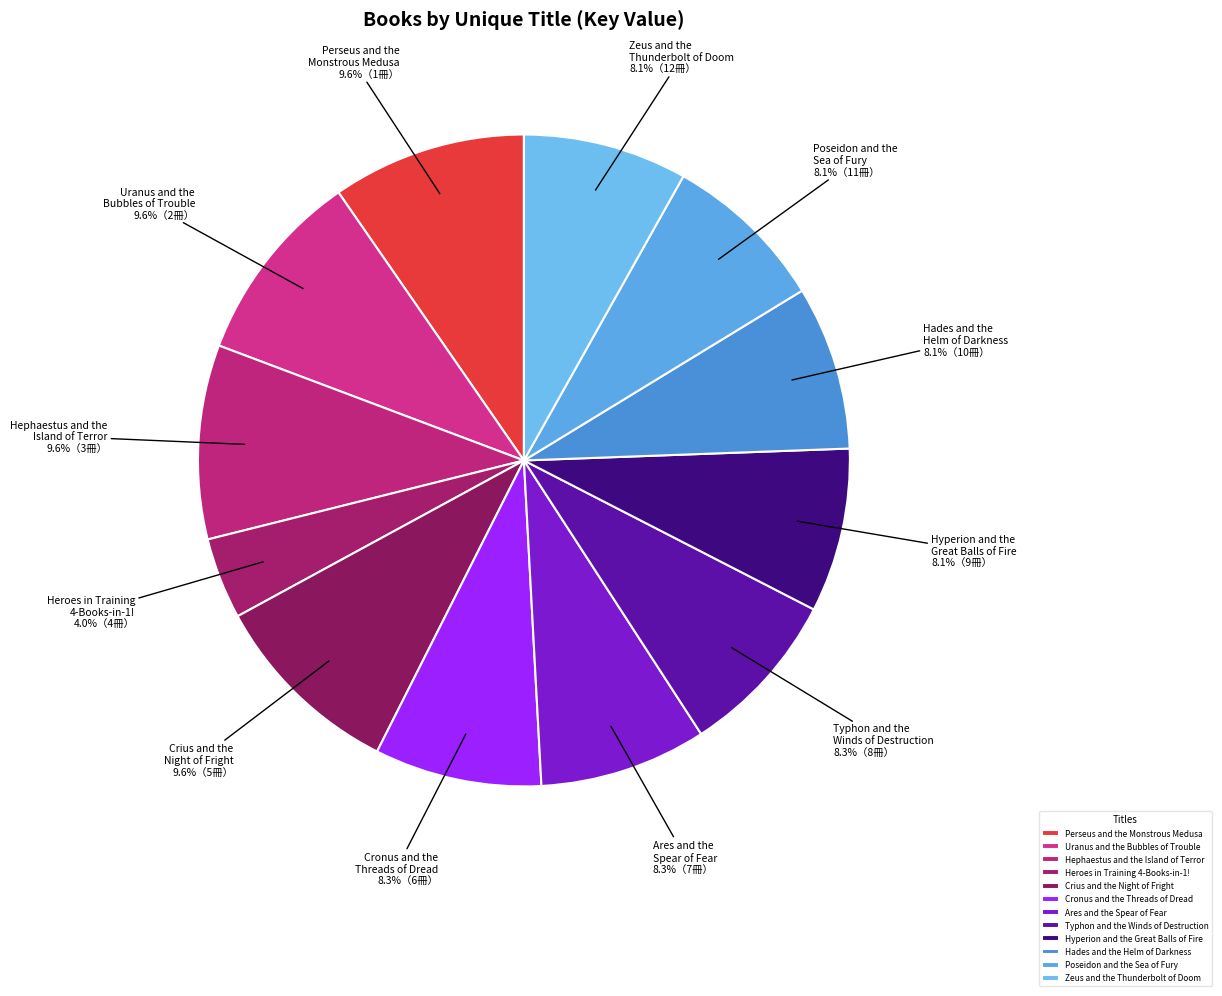

How many segments does this pie chart have?

12